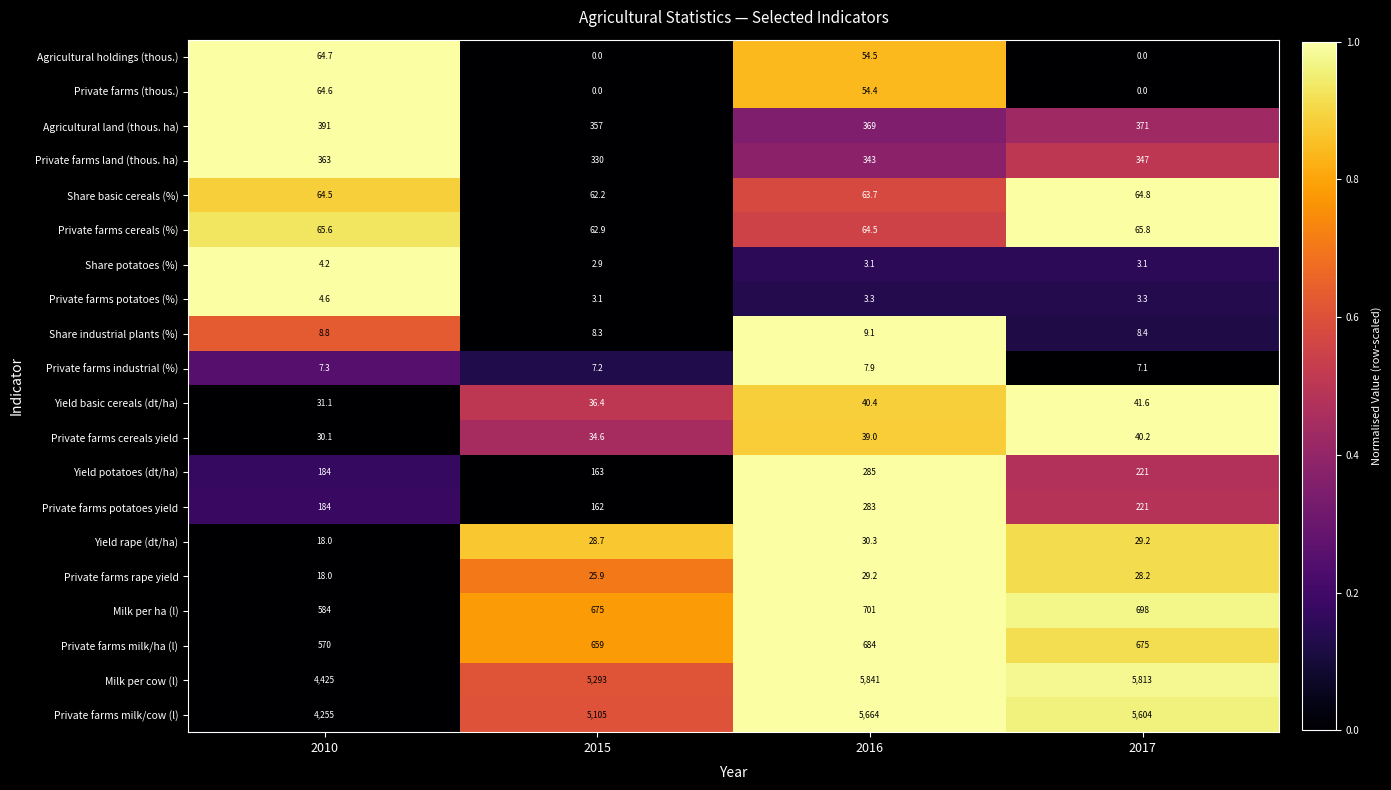

Is it true that Milk per cow (l) equals 4425.0 at 2010?

True